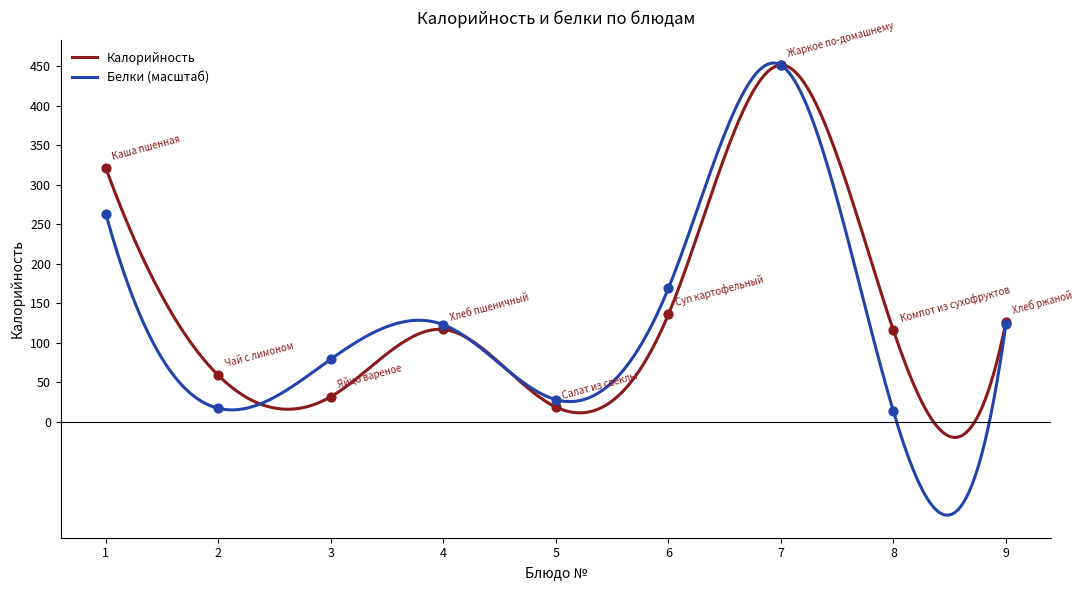

What is the lowest value of the Белки (масштаб) series?

-117.6